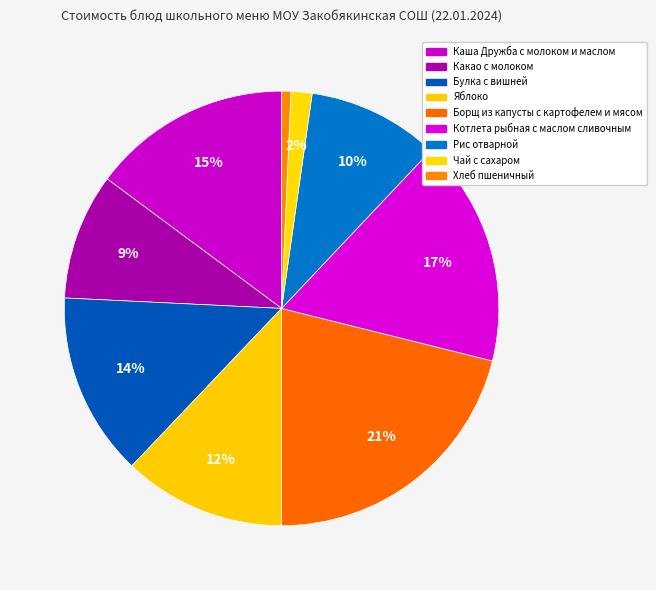

Which category has the biggest portion of the pie?

Борщ из капусты с картофелем и мясом